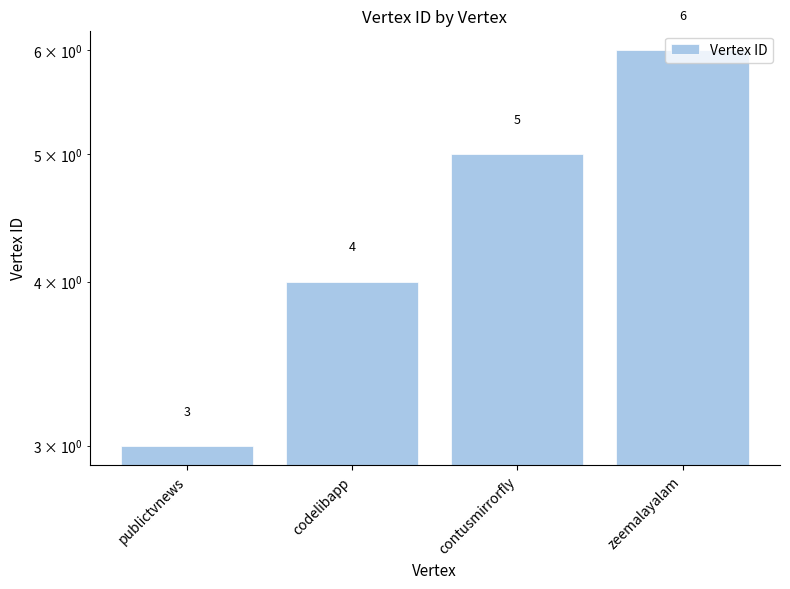

How many data points are less than 5?

2